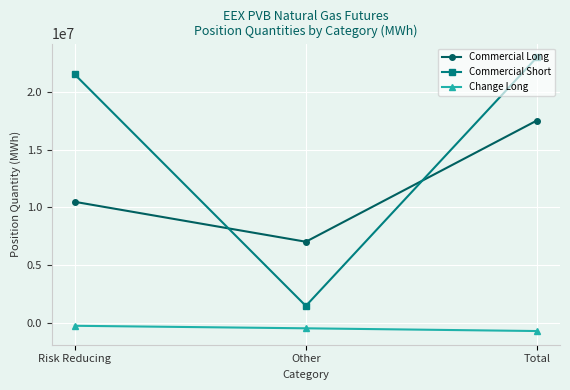

At which category does the chart reach its minimum across all series?

Total